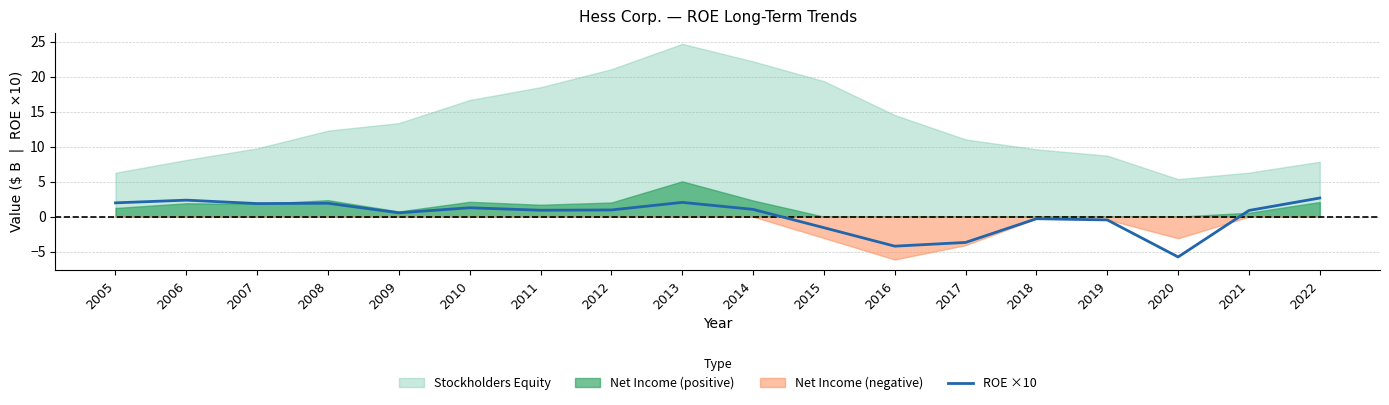

True or false: ROE ×10 has a value of -0.5 at 2019.

True